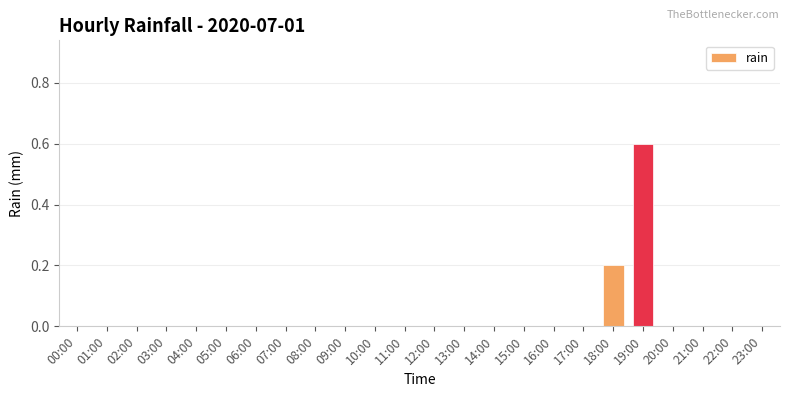

Is it true that the value at 08:00 is -0.2?

False